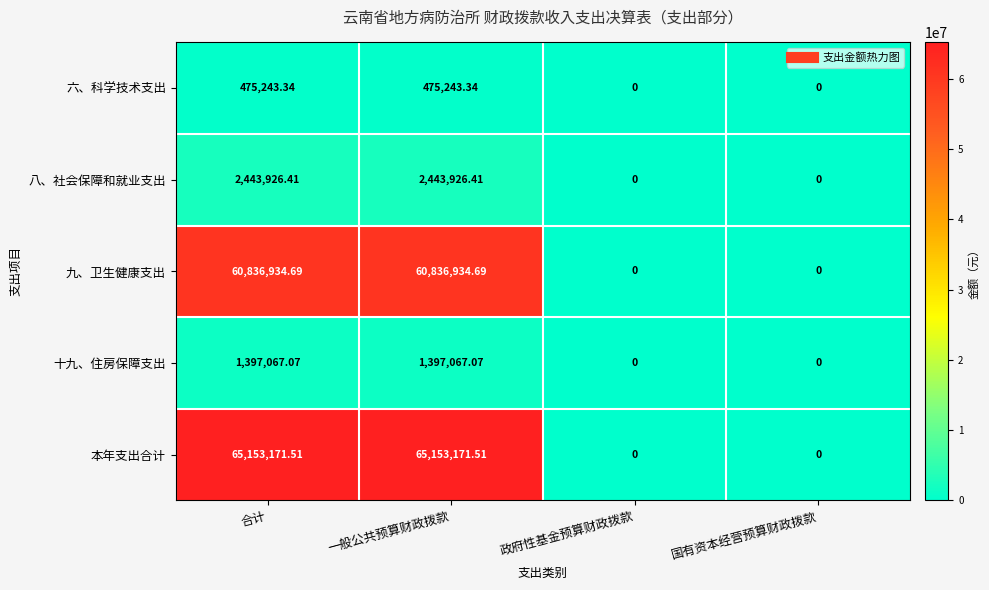

Is the value of 十九、住房保障支出 at 一般公共预算财政拨款 greater than the value of 六、科学技术支出 at 政府性基金预算财政拨款?

Yes